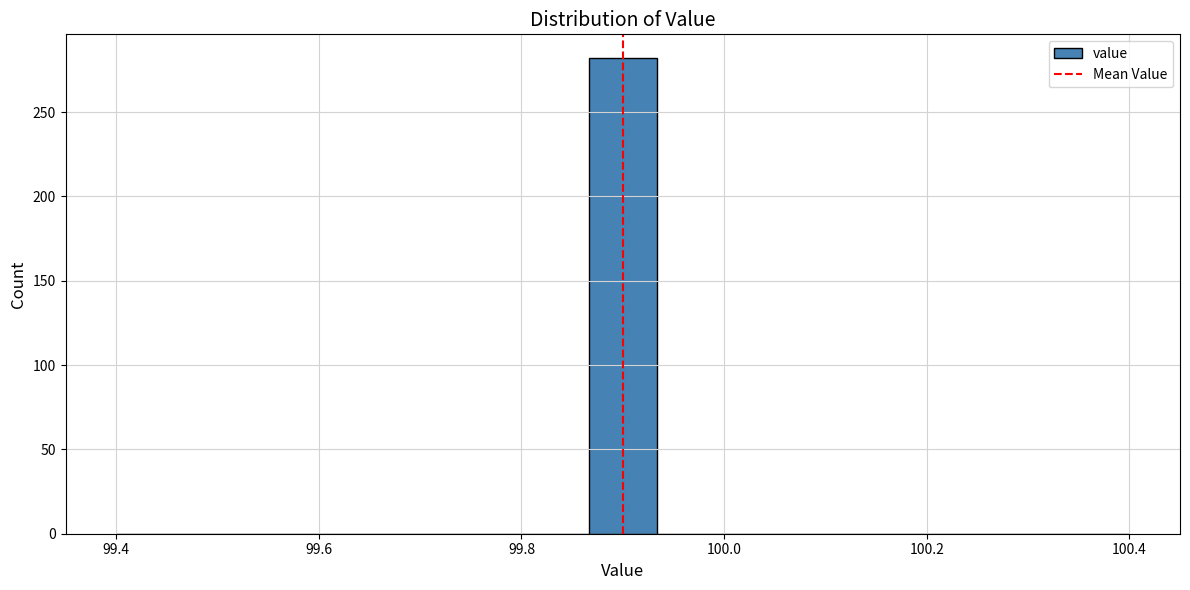

Around what value on the x-axis is the tallest bar? Give the approximate position of its centre, as read against the axis.

99.90